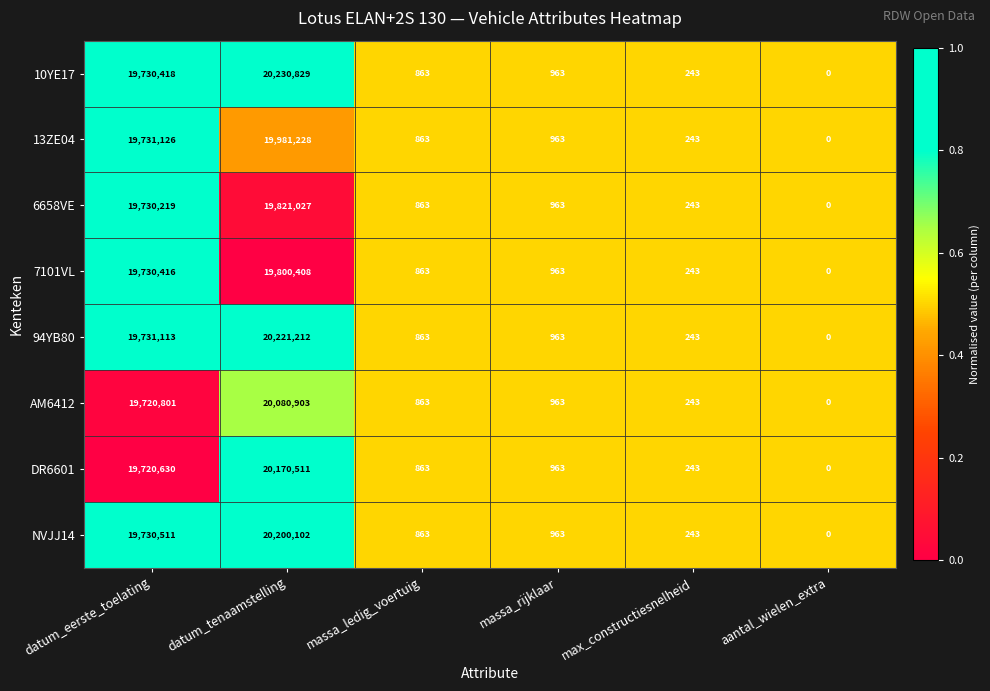

At which category does the chart reach its peak across all series?

datum_tenaamstelling